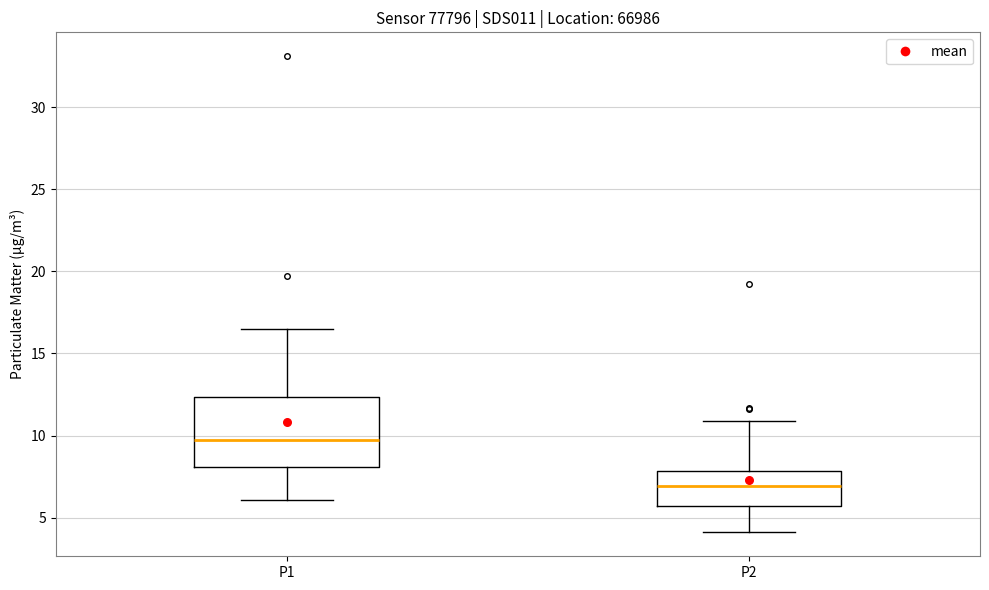

Which box has the lowest median line?

P2